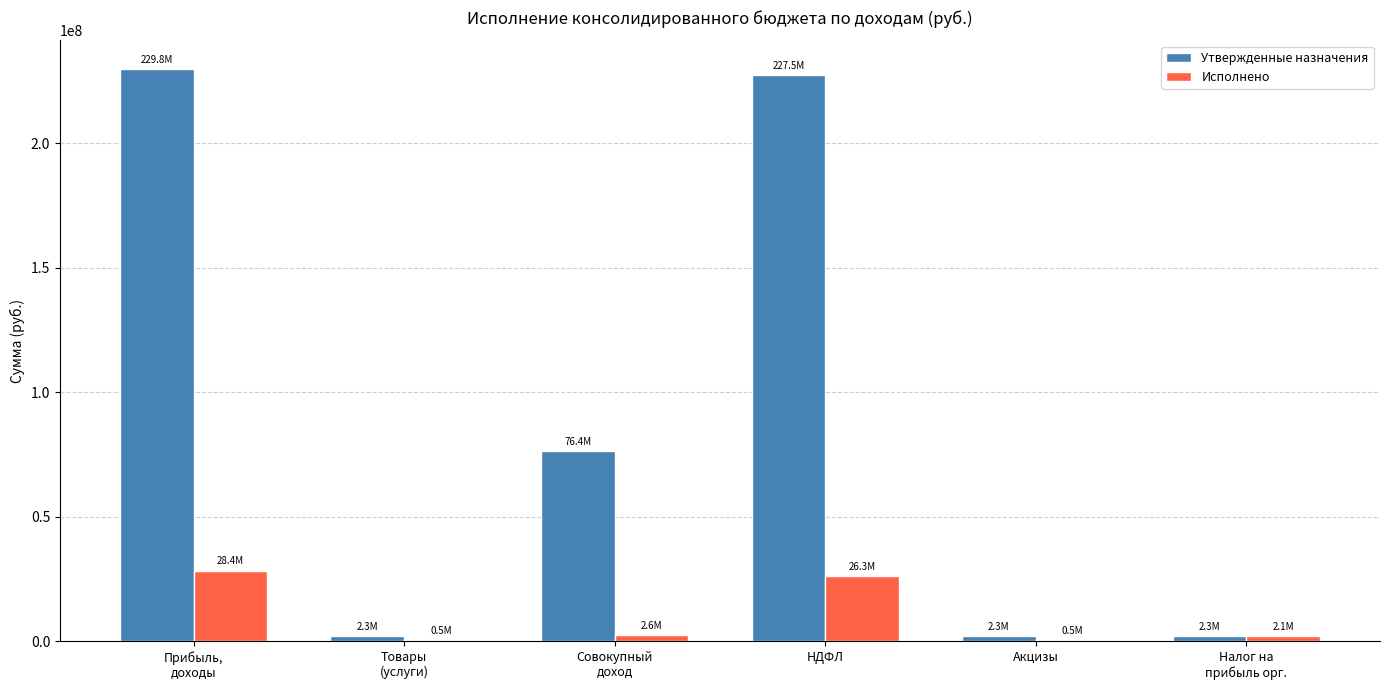

Which series has the largest total across all categories?

Утвержденные назначения